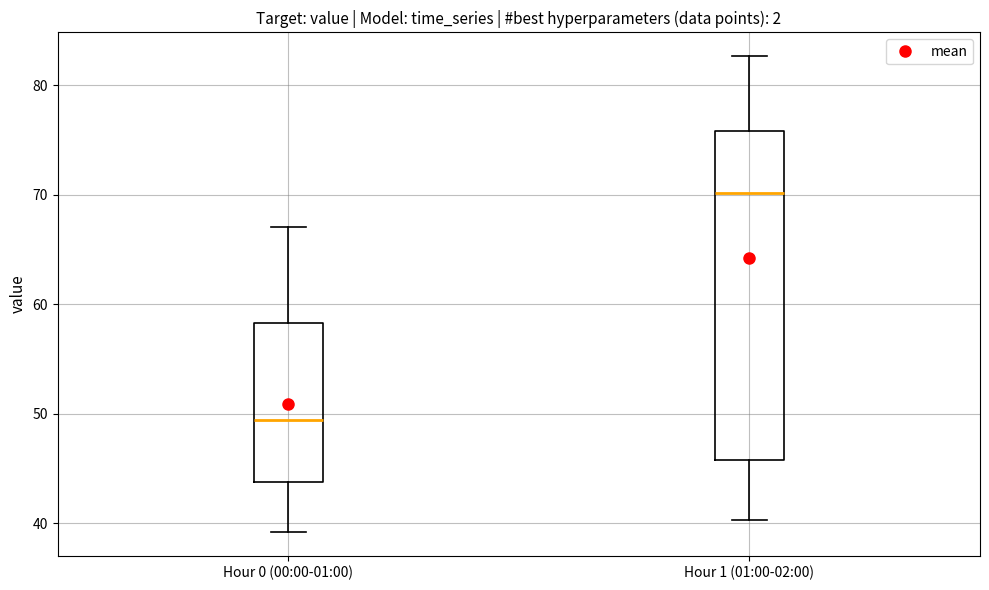

Reading left to right, transcribe this box plot: for each box, give where its median line is, the range the box spans, and where its two whiskers end, as read against the y-axis. The values are not printed on the chart, so give them approximately, as read against the axis.

Hour 0 (00:00-01:00): median 49, box 44 to 58, whiskers 39 to 67
Hour 1 (01:00-02:00): median 70, box 46 to 76, whiskers 40 to 83